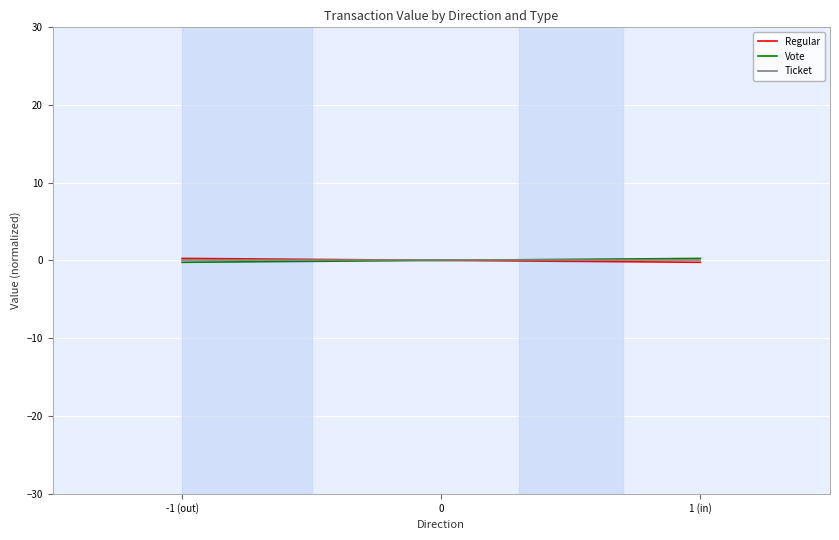

How many values in the Vote series are below 0?

1